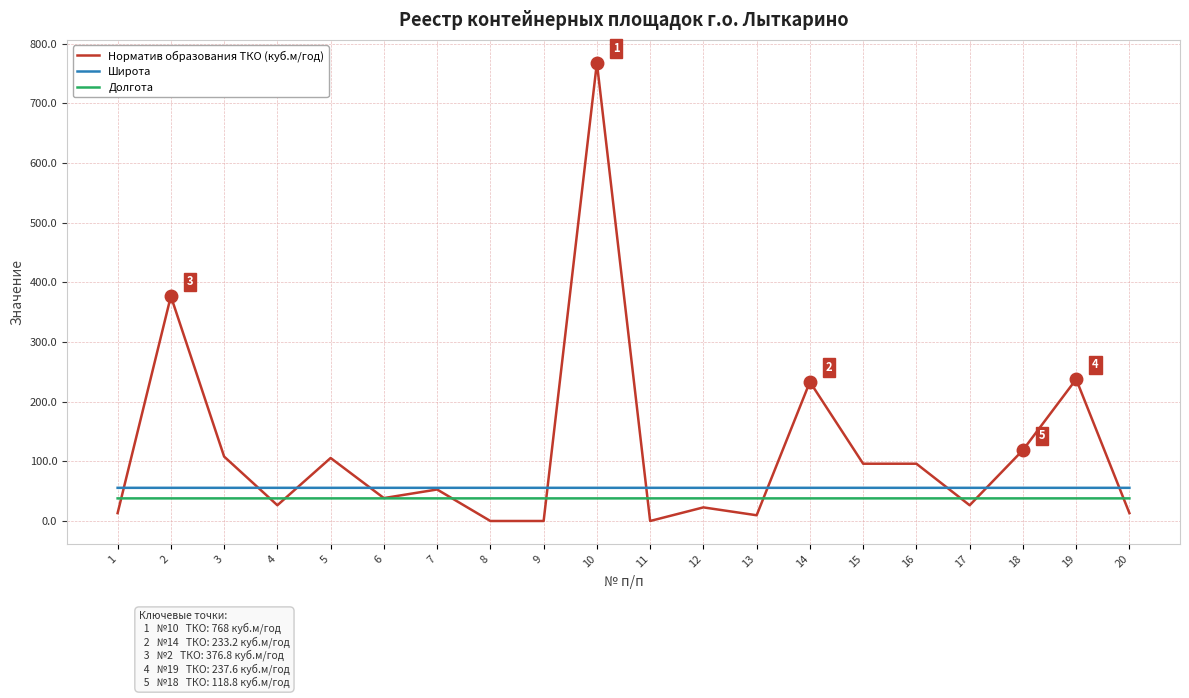

What is the lowest value of the Долгота series?

37.9